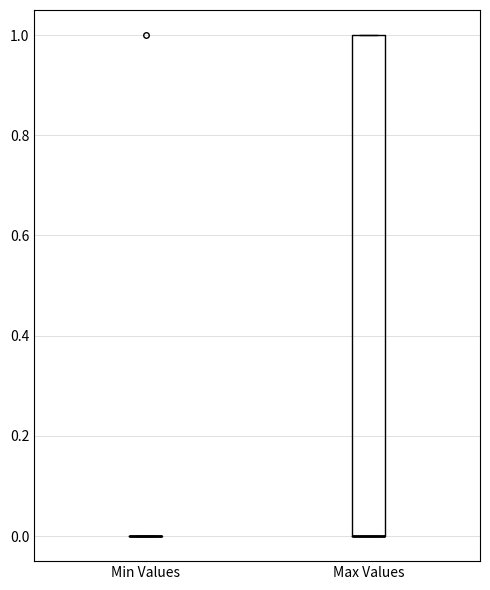

Reading left to right, transcribe this box plot: for each box, give where its median line is, the range the box spans, and where its two whiskers end, as read against the y-axis. The values are not printed on the chart, so give them approximately, as read against the axis.

Min Values: box collapsed to a line at 0, whiskers 0 to 0
Max Values: median 0 (drawn on the box's lower edge), box 0 to 1, whiskers 0 to 1